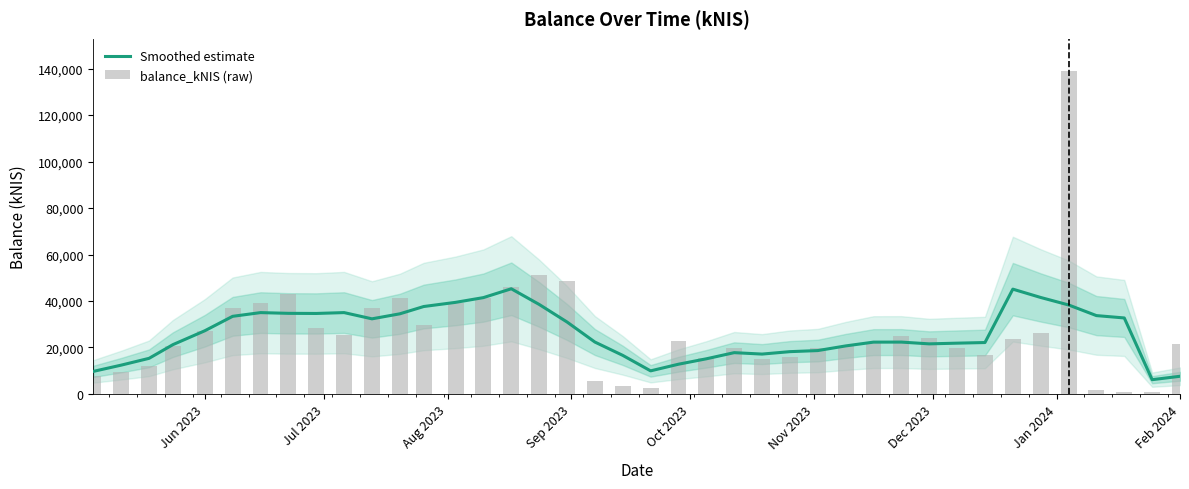

What is the minimum value shown in the chart?

766.1